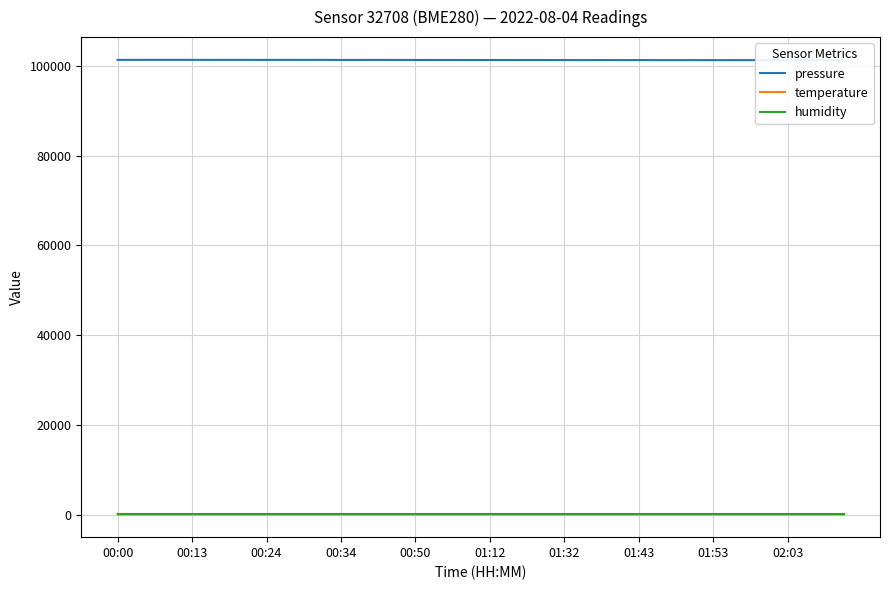

True or false: humidity has a value of 100.0 at 00:13.

True